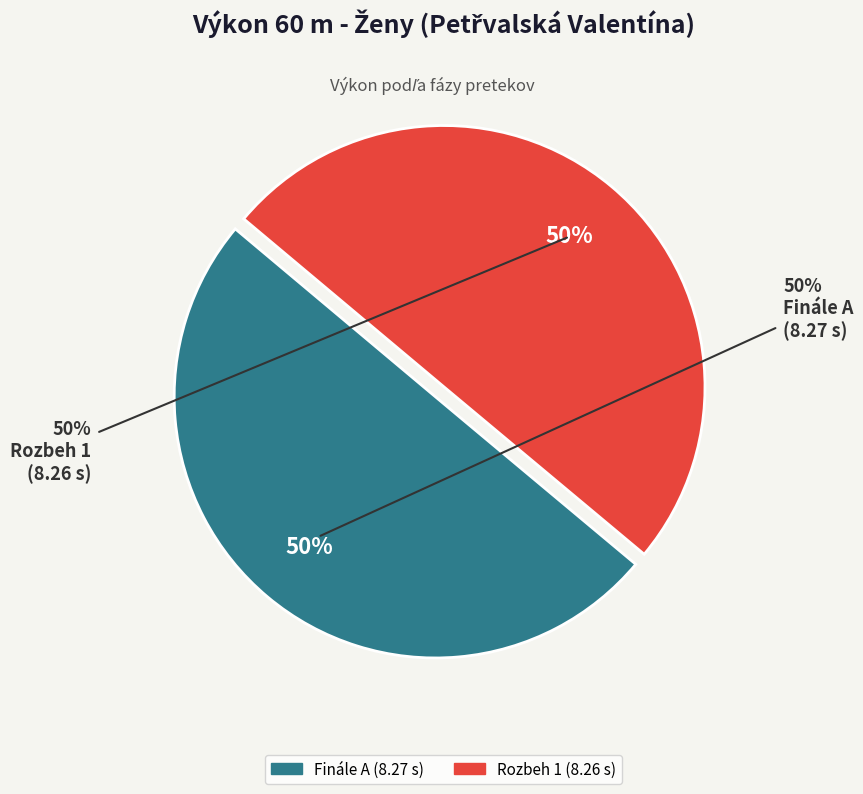

What percentage is NOT represented by Rozbeh 1?

50.0%